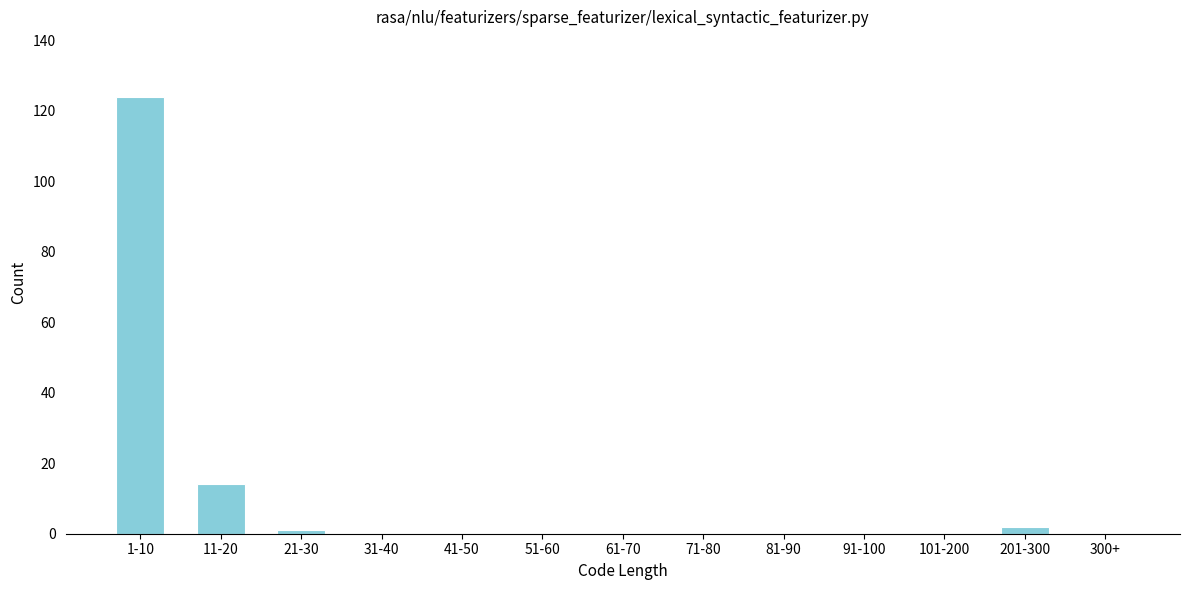

Reading right to left, extract all data points from this chart.

300+=0	201-300=2	101-200=0	91-100=0	81-90=0	71-80=0	61-70=0	51-60=0	41-50=0	31-40=0	21-30=1	11-20=14	1-10=124